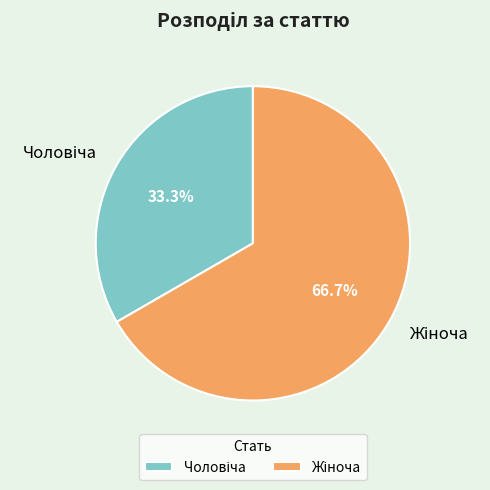

Is there any slice that represents more than half of the pie?

Yes